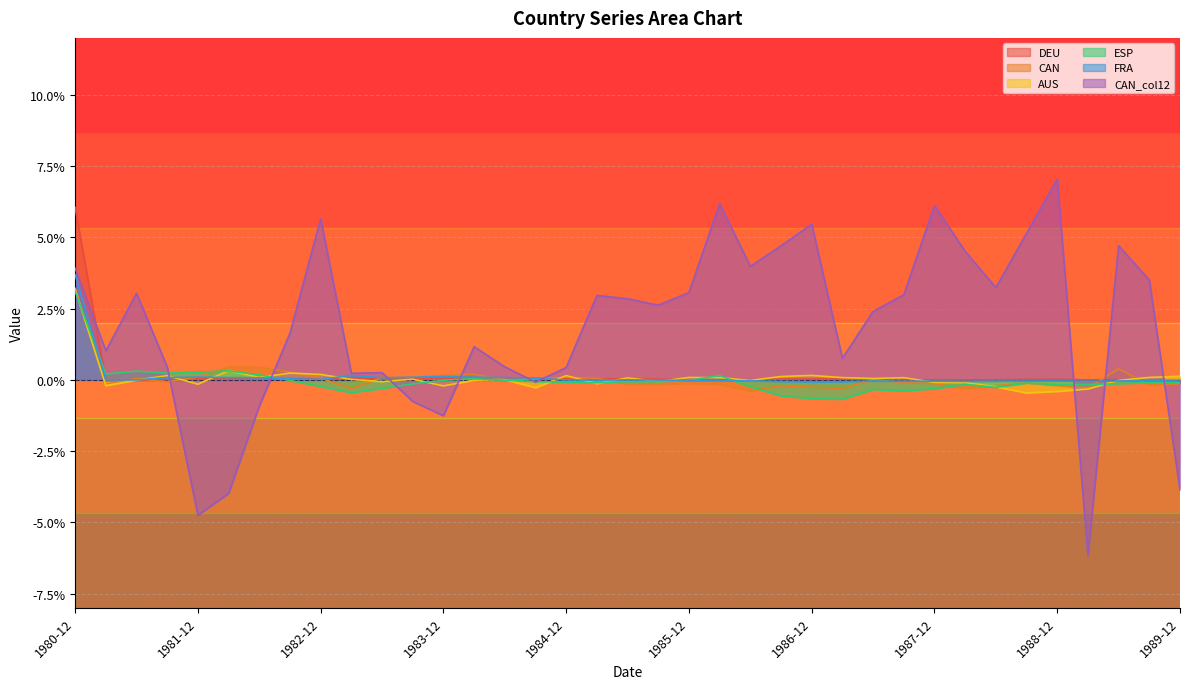

What is the label of the 8th point from the left?

1982-09